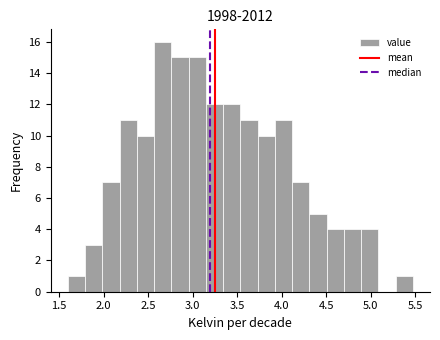

Around what value on the x-axis is the tallest bar? Give the approximate position of its centre, as read against the axis.

2.65